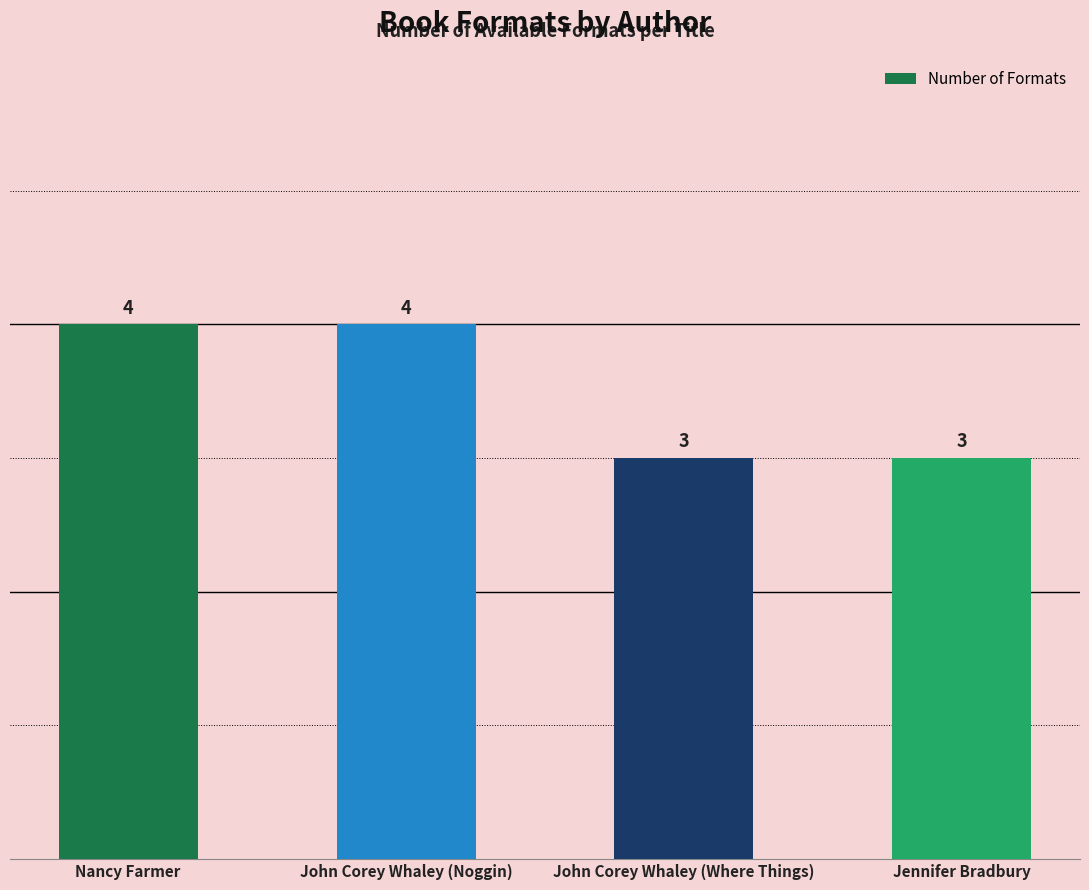

Reading left to right, list all the values displayed in this chart.

4	4	3	3